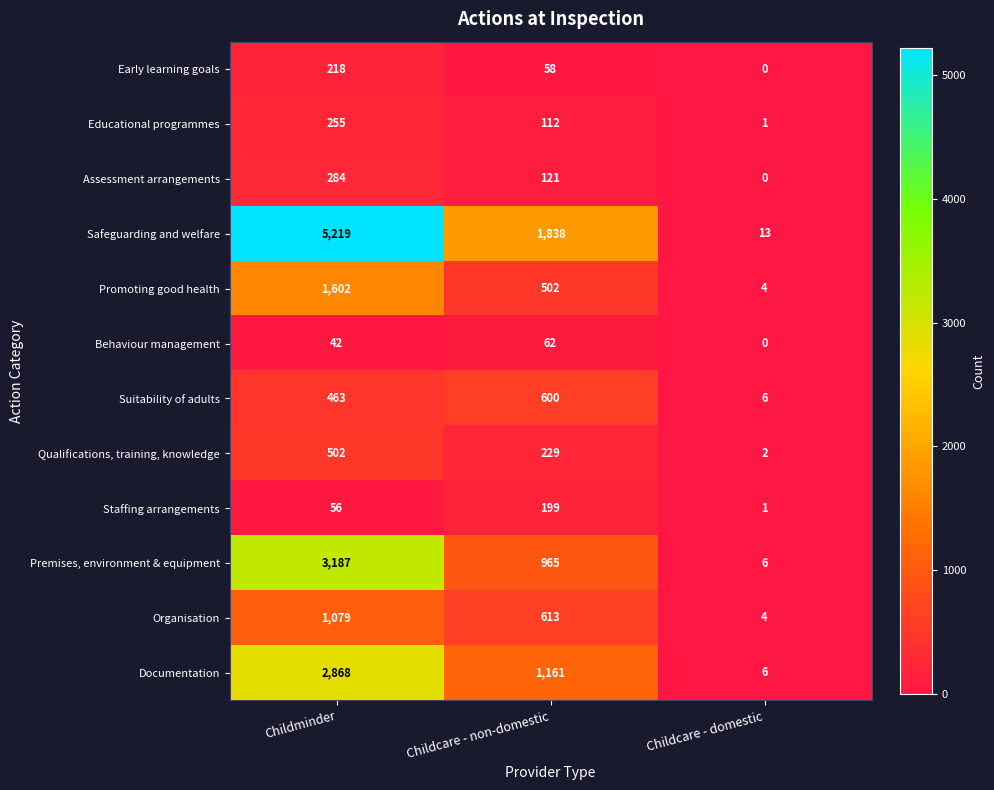

What is the difference between the Qualifications, training, knowledge values at Childminder and Childcare - domestic?

500